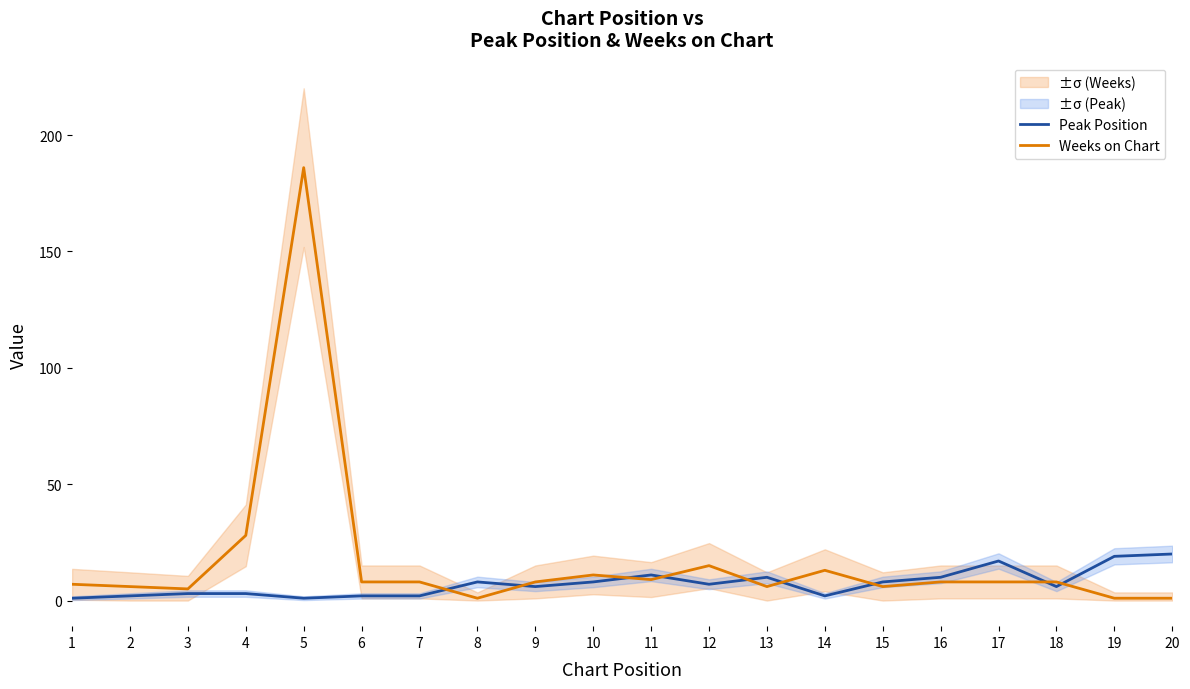

Rank the series at 10 from highest to lowest value.

Weeks on Chart, Peak Position